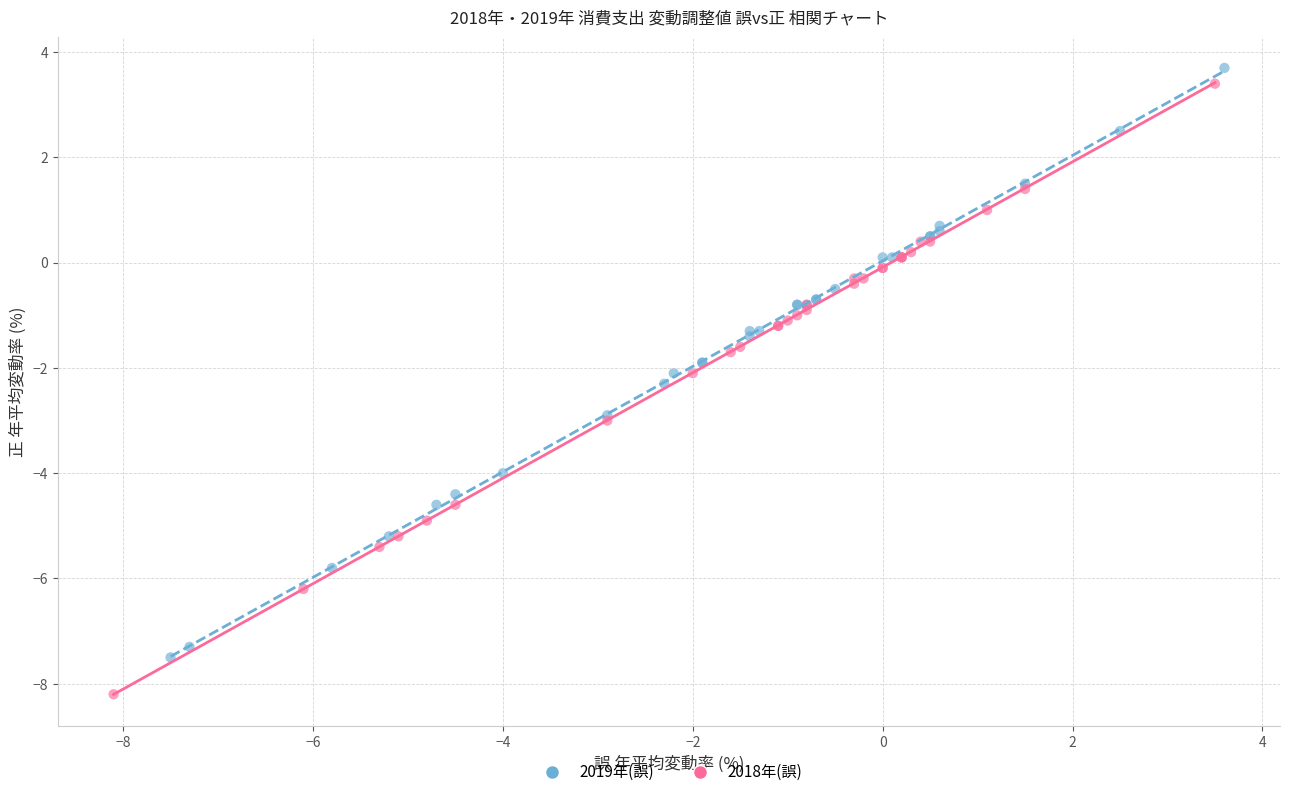

Which series reaches the minimum Y coordinate?

2018年(誤)